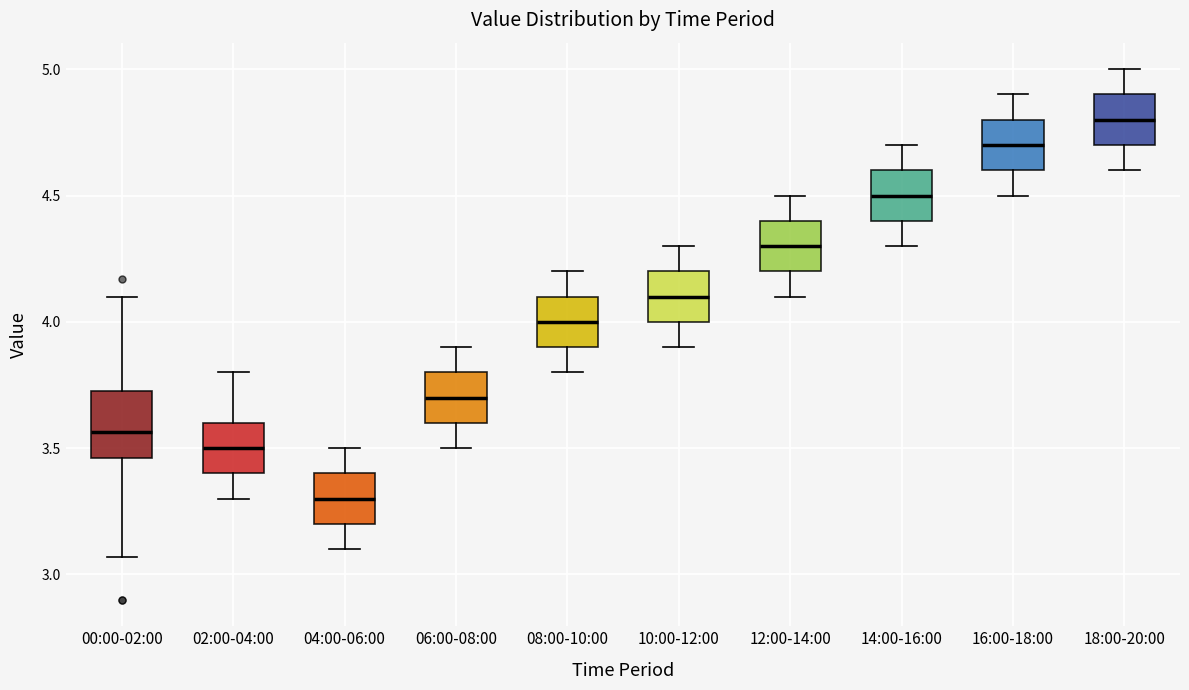

Reading left to right, read every box against the y-axis: the position of its median line, the range the box covers, and the ends of its whiskers. The values are not printed on the chart, so give them approximately, as read against the axis.

00:00-02:00: median 3.55, box 3.45 to 3.75, whiskers 3.05 to 4.10
02:00-04:00: median 3.50, box 3.40 to 3.60, whiskers 3.30 to 3.80
04:00-06:00: median 3.30, box 3.20 to 3.40, whiskers 3.10 to 3.50
06:00-08:00: median 3.70, box 3.60 to 3.80, whiskers 3.50 to 3.90
08:00-10:00: median 4.00, box 3.90 to 4.10, whiskers 3.80 to 4.20
10:00-12:00: median 4.10, box 4.00 to 4.20, whiskers 3.90 to 4.30
12:00-14:00: median 4.30, box 4.20 to 4.40, whiskers 4.10 to 4.50
14:00-16:00: median 4.50, box 4.40 to 4.60, whiskers 4.30 to 4.70
16:00-18:00: median 4.70, box 4.60 to 4.80, whiskers 4.50 to 4.90
18:00-20:00: median 4.80, box 4.70 to 4.90, whiskers 4.60 to 5.00